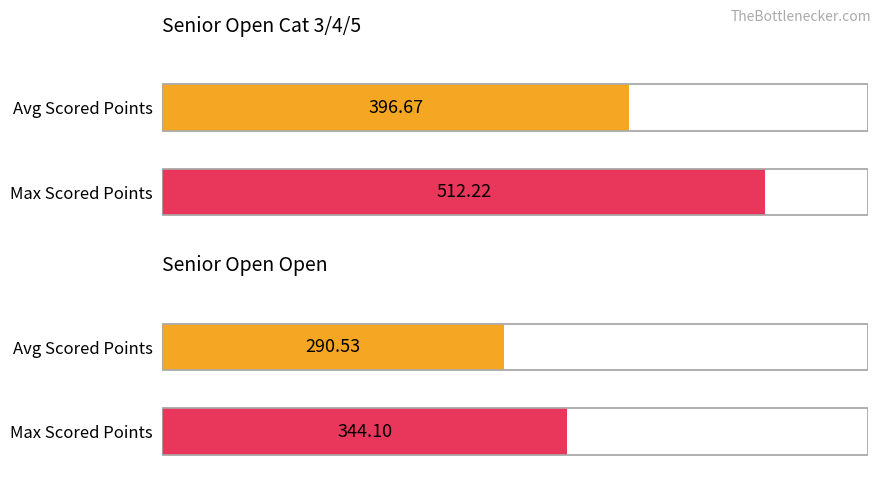

What is the maximum value for Avg Scored Points?

396.7